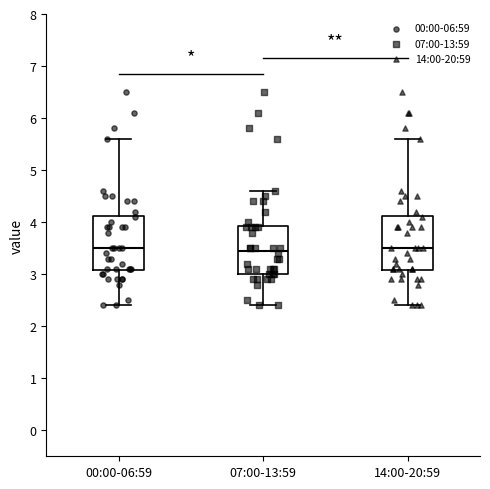

Reading left to right, read every box against the y-axis: the position of its median line, the range the box covers, and the ends of its whiskers. The values are not printed on the chart, so give them approximately, as read against the axis.

00:00-06:59: median 3.5, box 3.1 to 4.1, whiskers 2.4 to 5.6
07:00-13:59: median 3.5, box 3.0 to 3.9, whiskers 2.4 to 4.6
14:00-20:59: median 3.5, box 3.1 to 4.1, whiskers 2.4 to 5.6